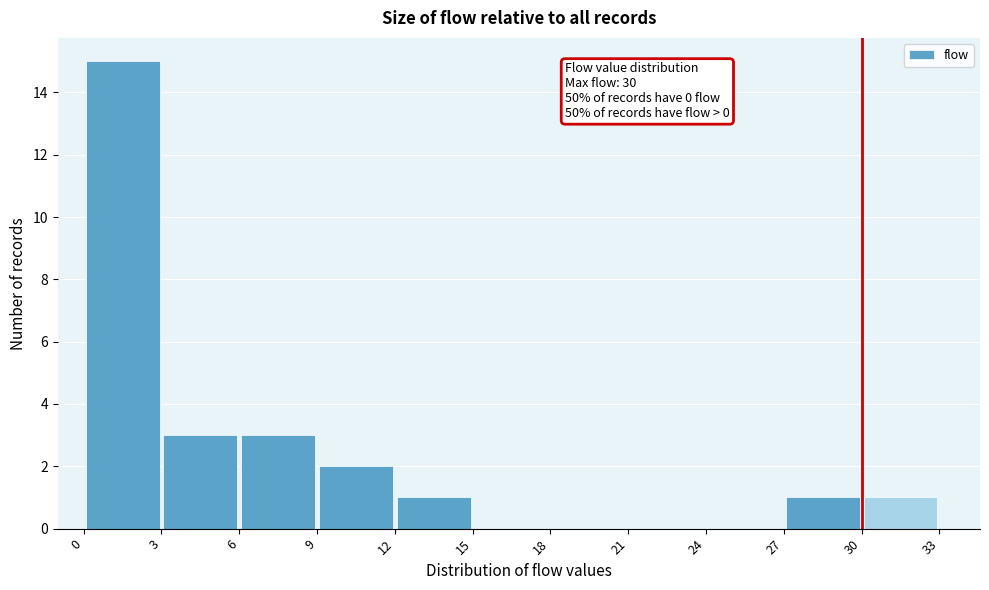

Over which range of the x-axis is the bar tallest?

0 to 3